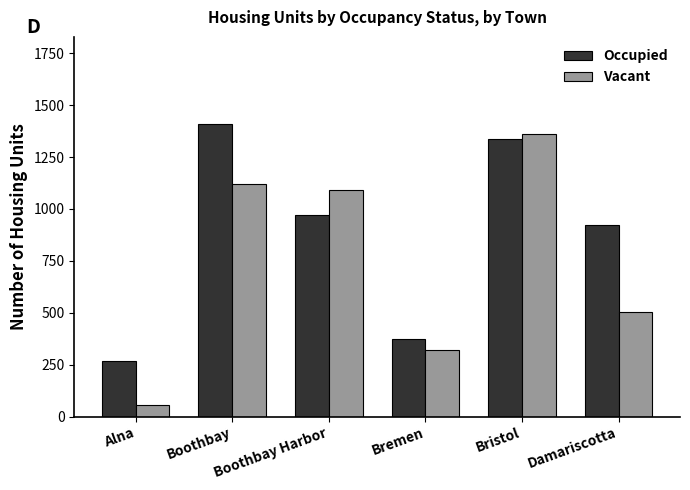

At which label does Vacant first exceed 1090?

Boothbay